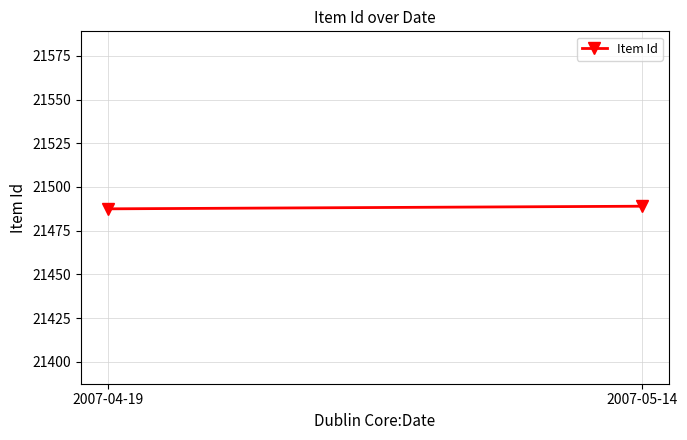

What value does the data have at 2007-05-14?

21489.0